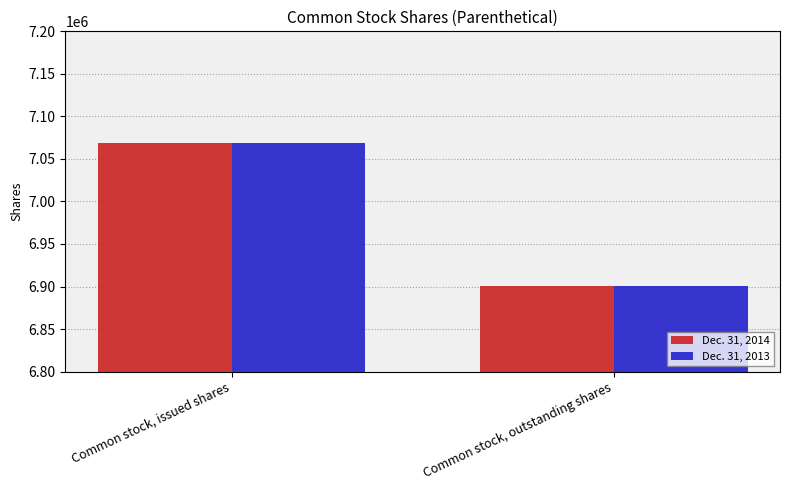

What is the difference between the Dec. 31, 2014 values at Common stock, issued shares and Common stock, outstanding shares?

168132